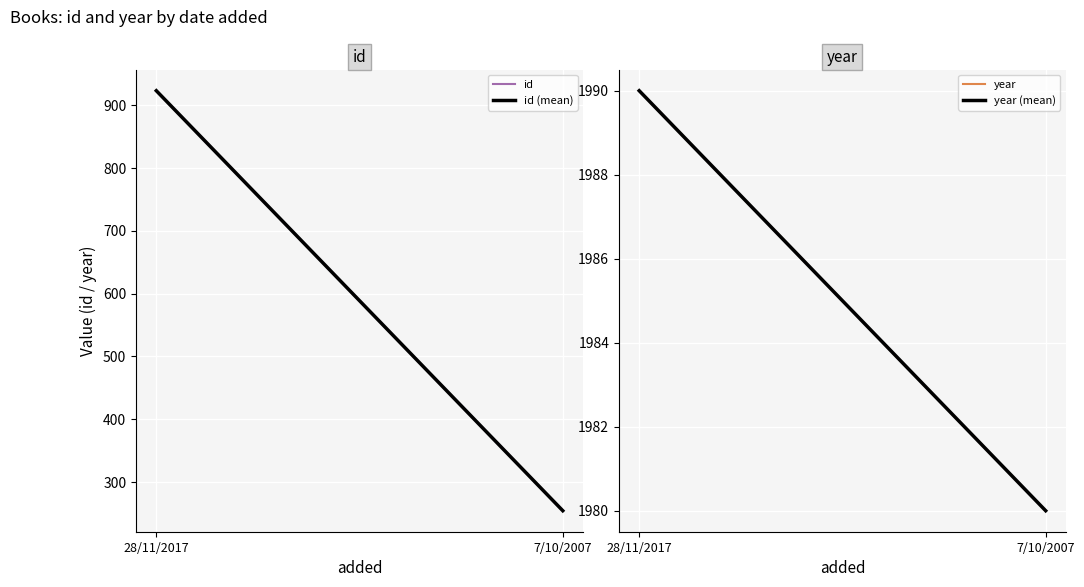

The id (mean) series shows 1205 at 28/11/2017. True or false?

False